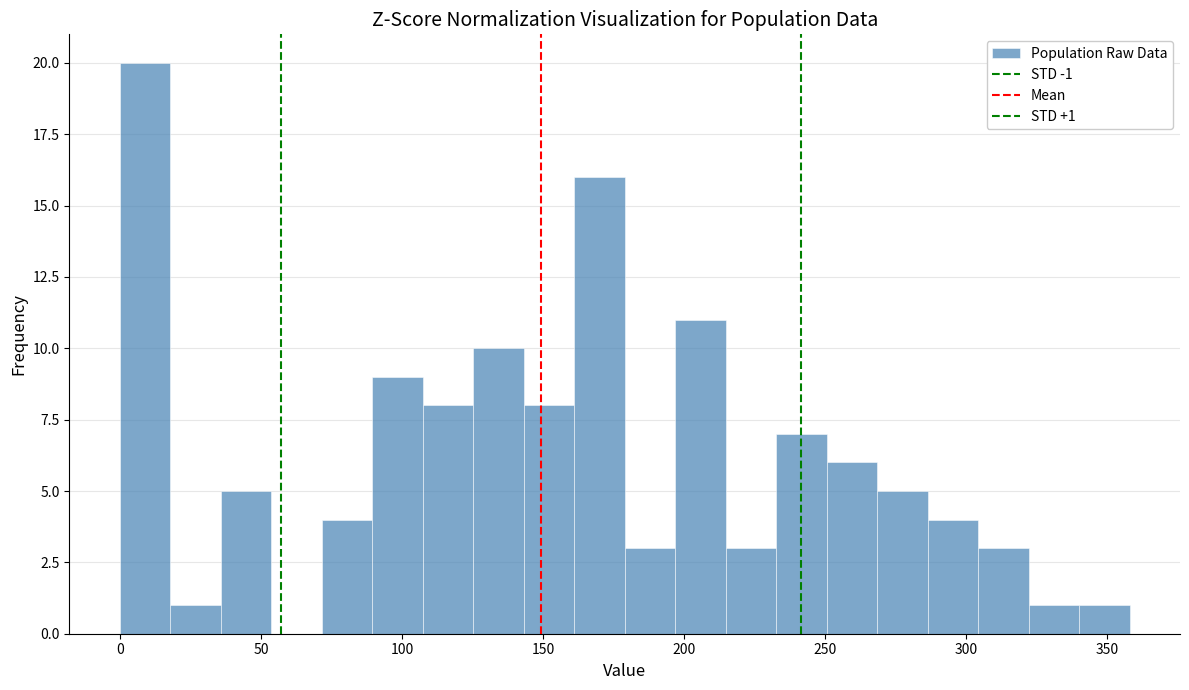

Read against the x-axis, roughly where is the centre of the tallest bar?

10